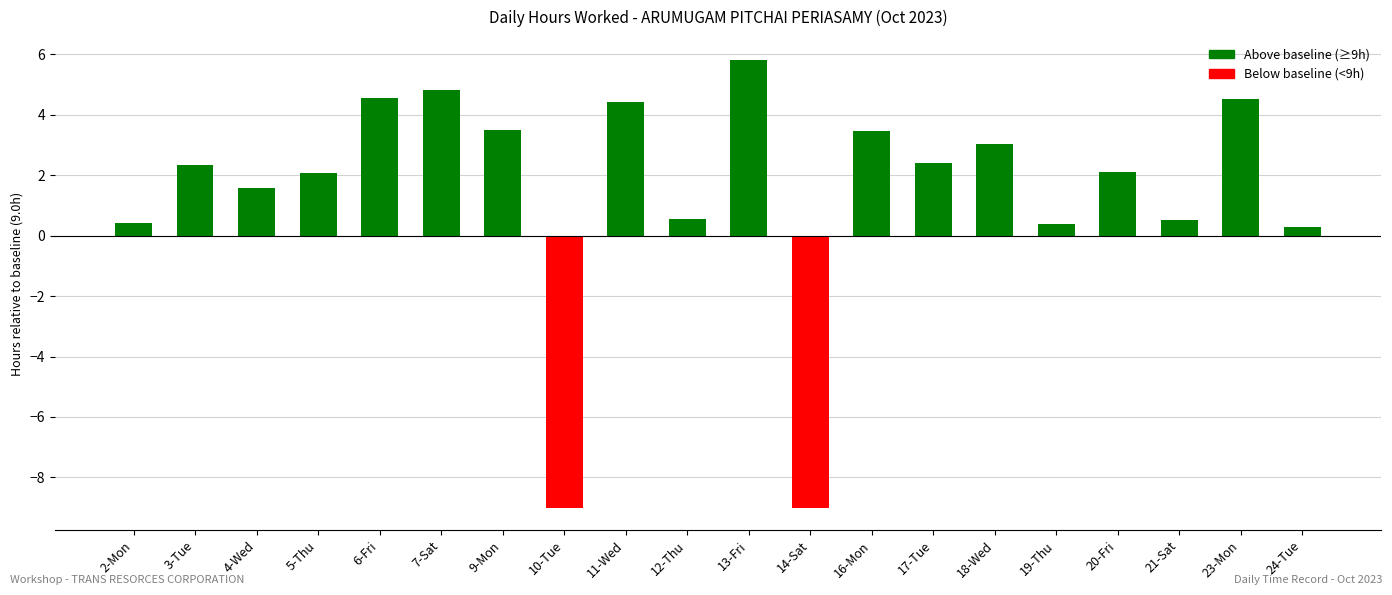

How many categories are shown in the chart?

20